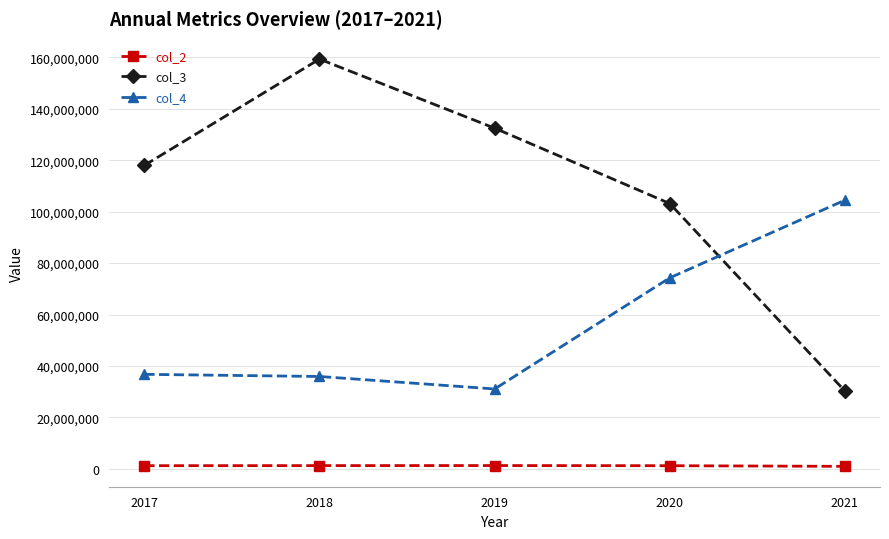

What are all the series names shown in the legend?

col_2, col_3, col_4